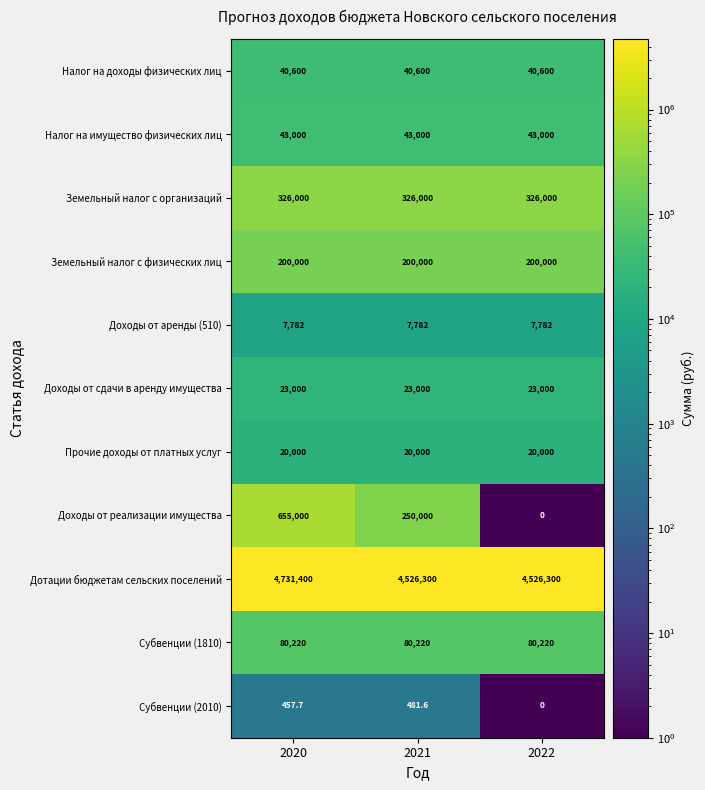

Read the Дотации бюджетам сельских поселений value at 2022.

4526300.0